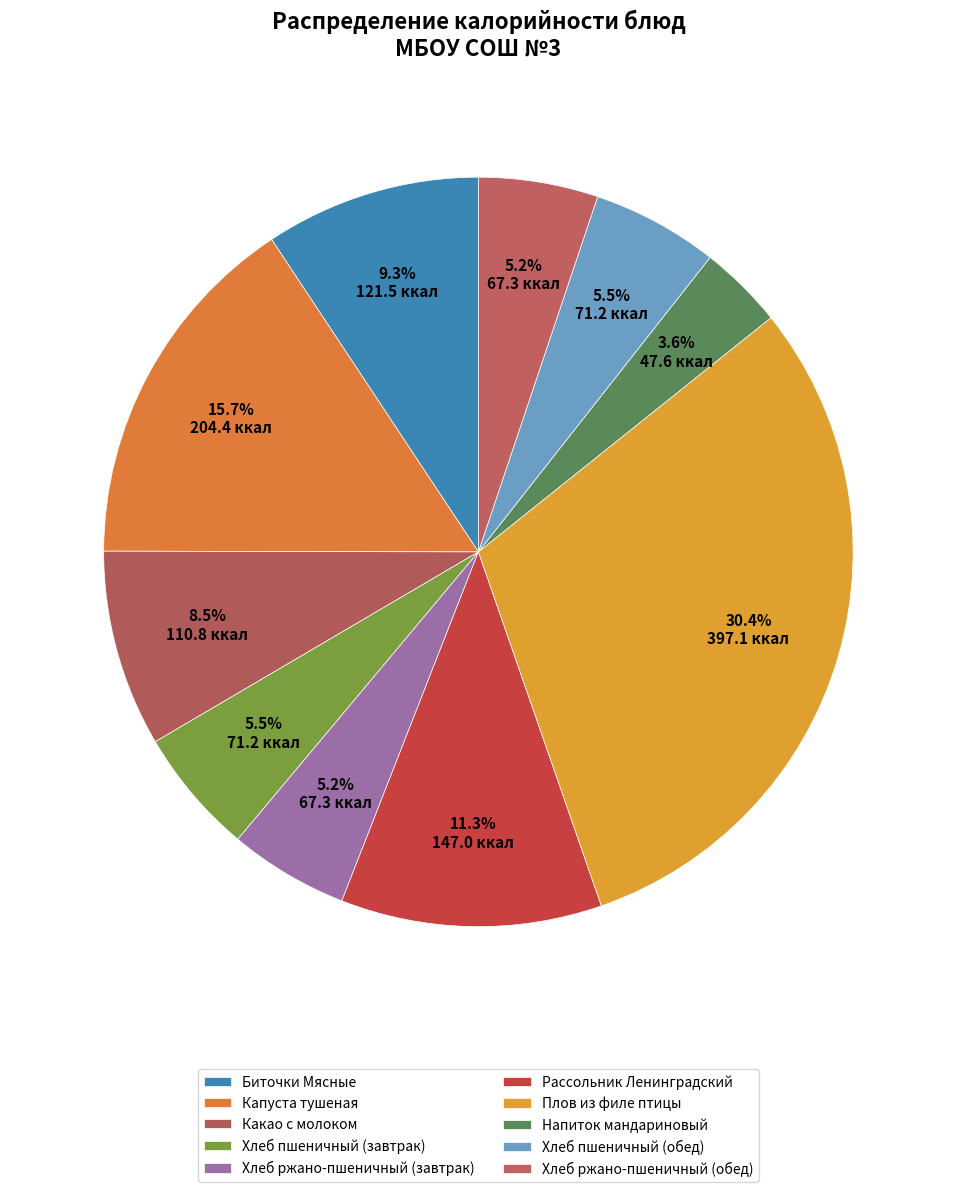

How many slices are in this pie chart?

10